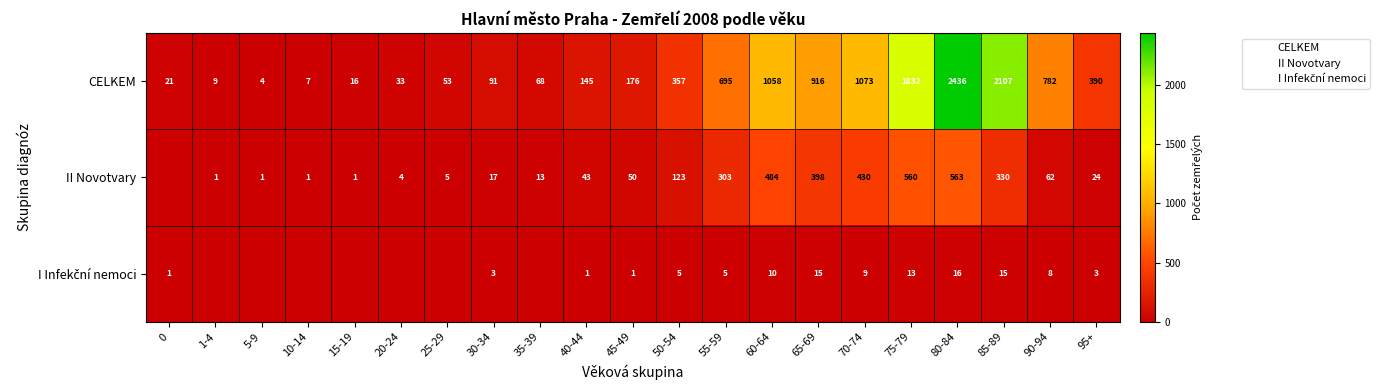

What is the total value across all series at 5-9?

5